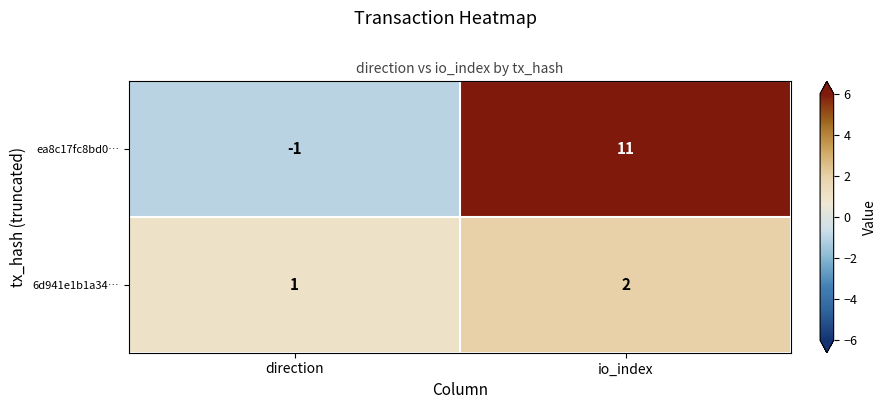

Reading right to left, extract all data points from this chart.

ea8c17fc8bd0…: io_index=11	direction=-1
6d941e1b1a34…: io_index=2	direction=1